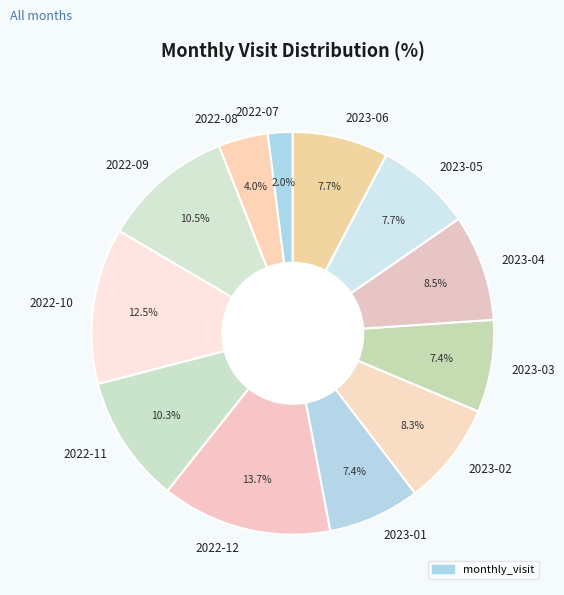

Is there a majority slice in this chart?

No